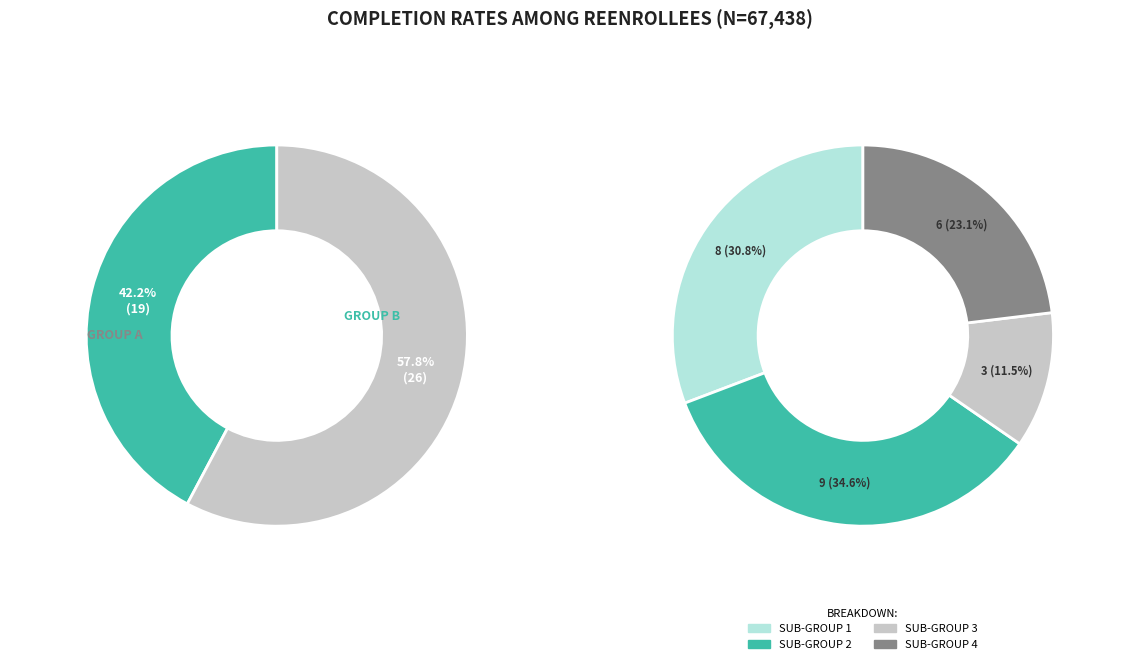

Is it true that 4 is 1% of the pie?

False